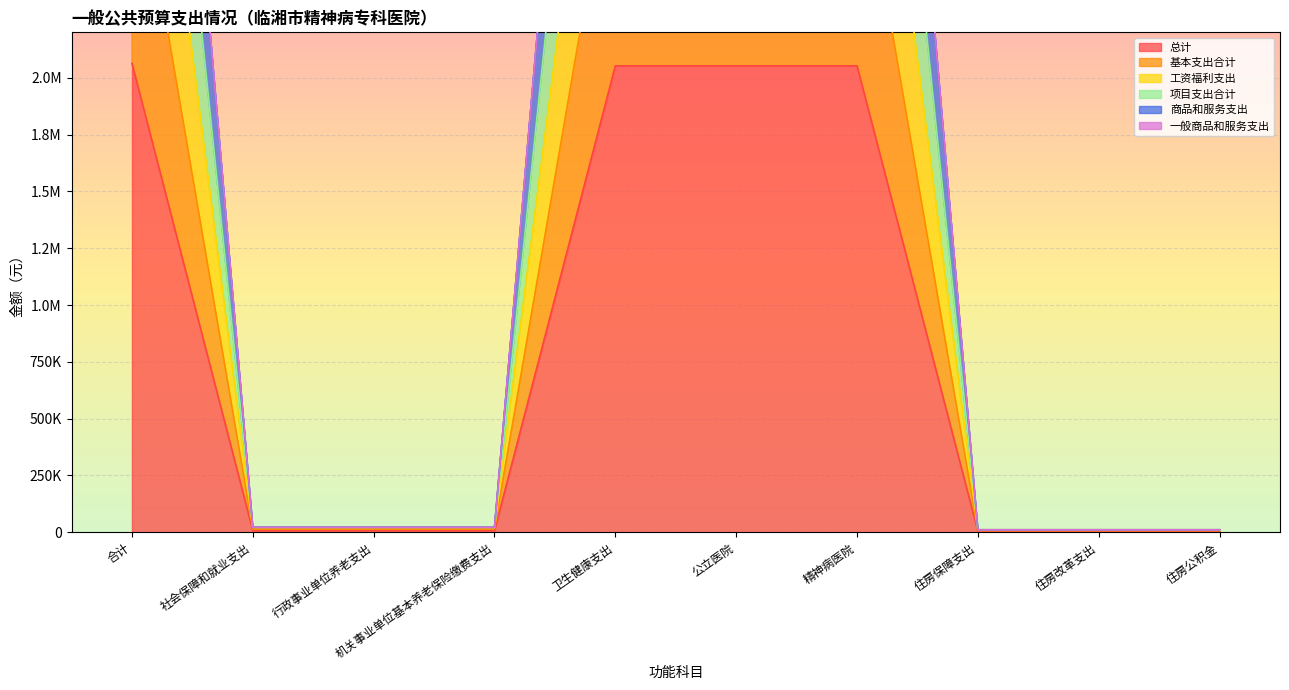

What is the smallest value displayed?

3636.0